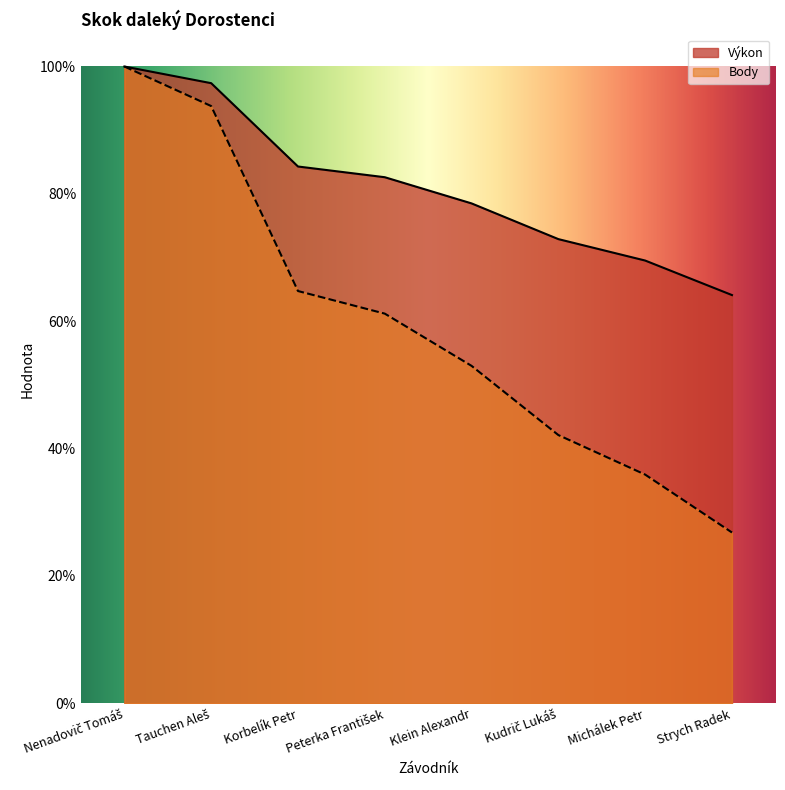

The value of Body at Klein Alexandr is 76.2. True or false?

False